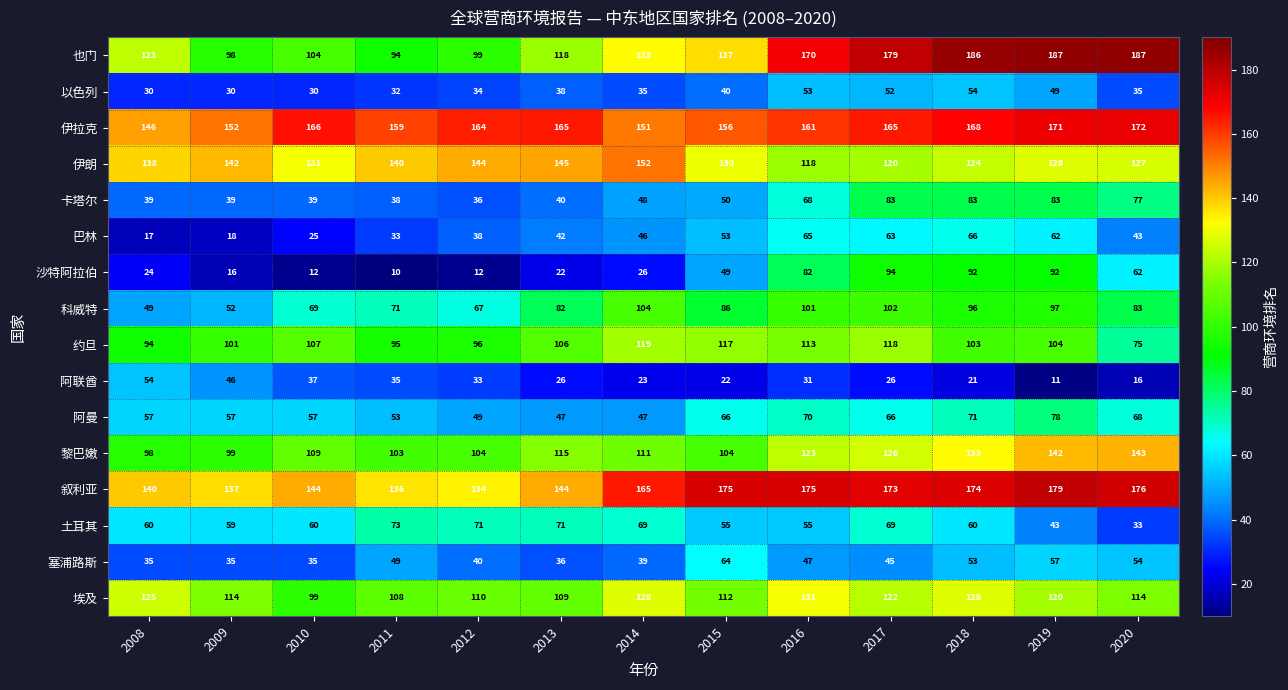

What is the difference between the 伊拉克 values at 2019 and 2011?

12